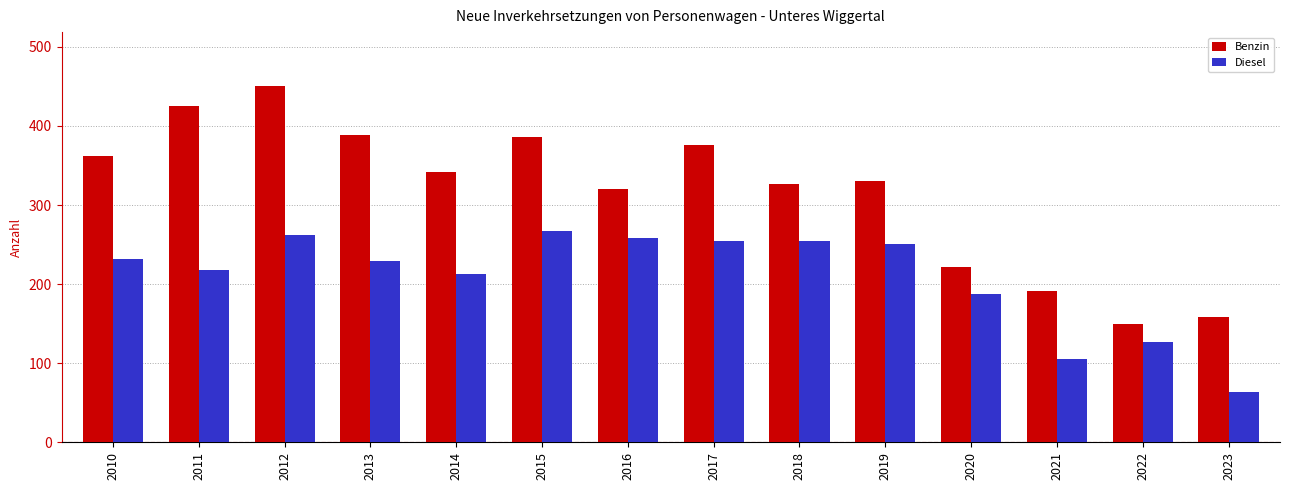

What is the value of the Diesel bar at the 5th from the left?

213